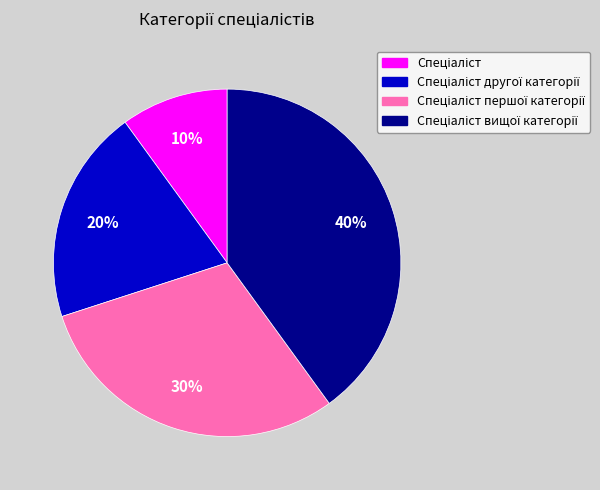

Is there a majority slice in this chart?

No